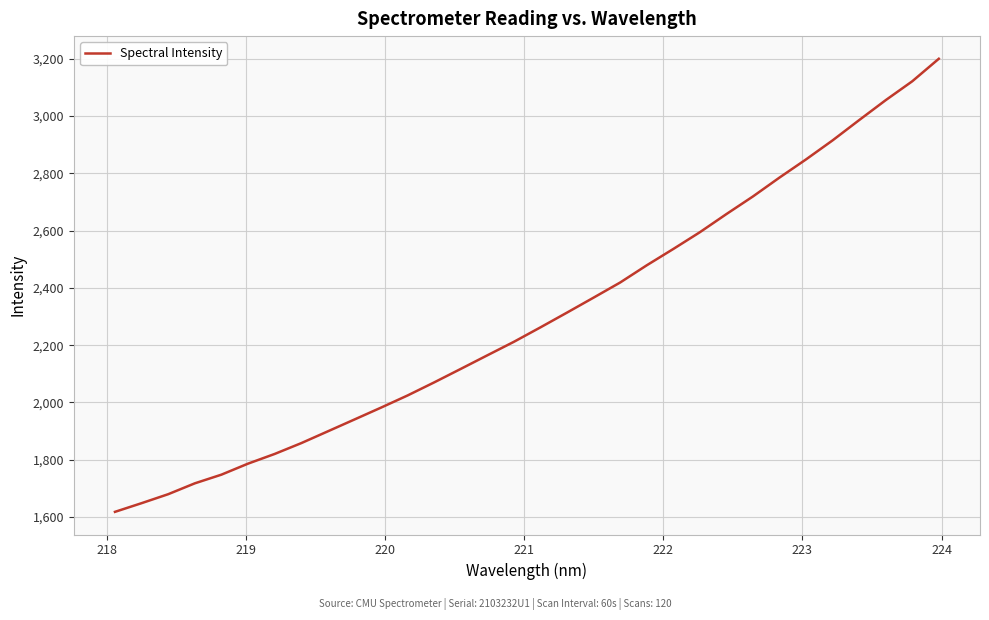

What is the greatest value displayed?

3199.5